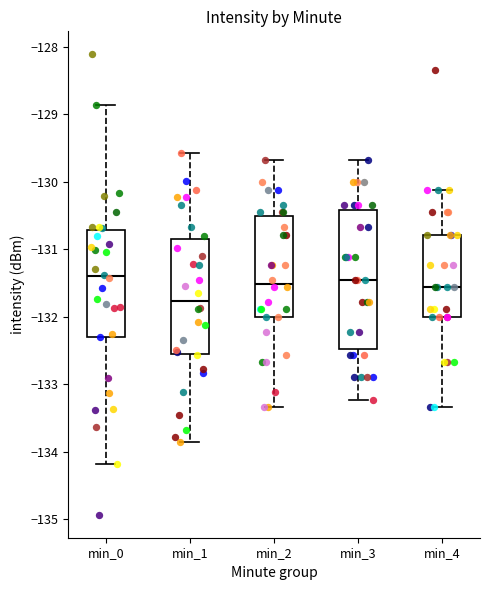

Reading left to right, transcribe this box plot: for each box, give where its median line is, the range the box spans, and where its two whiskers end, as read against the y-axis. The values are not printed on the chart, so give them approximately, as read against the axis.

min_0: median -131.4, box -132.3 to -130.7, whiskers -134.2 to -128.9
min_1: median -131.8, box -132.6 to -130.8, whiskers -133.9 to -129.6
min_2: median -131.5, box -132.0 to -130.5, whiskers -133.3 to -129.7
min_3: median -131.5, box -132.5 to -130.4, whiskers -133.2 to -129.7
min_4: median -131.6, box -132.0 to -130.8, whiskers -133.3 to -130.1